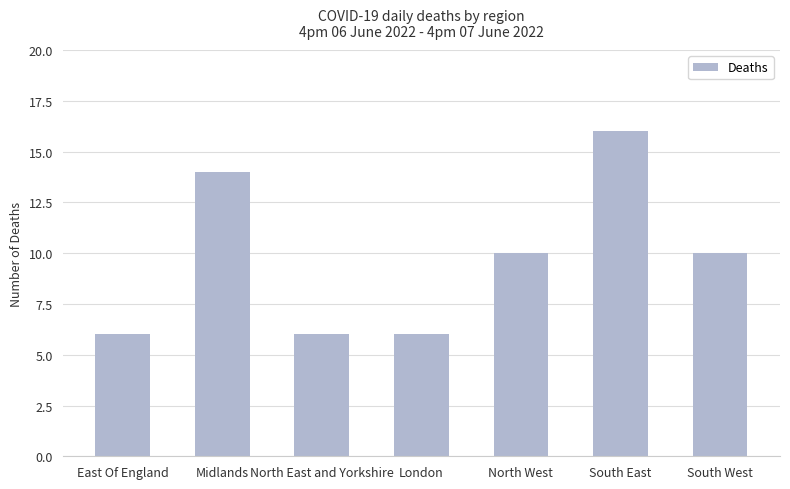

What is the sum of the values at East Of England and South East?

22